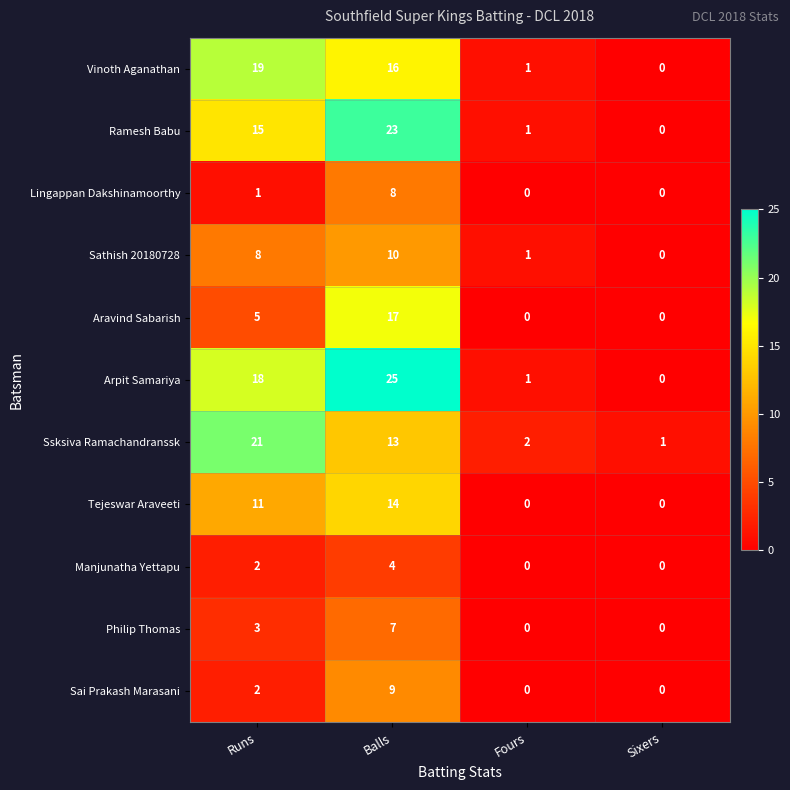

What is the average value of the Sai Prakash Marasani series?

3